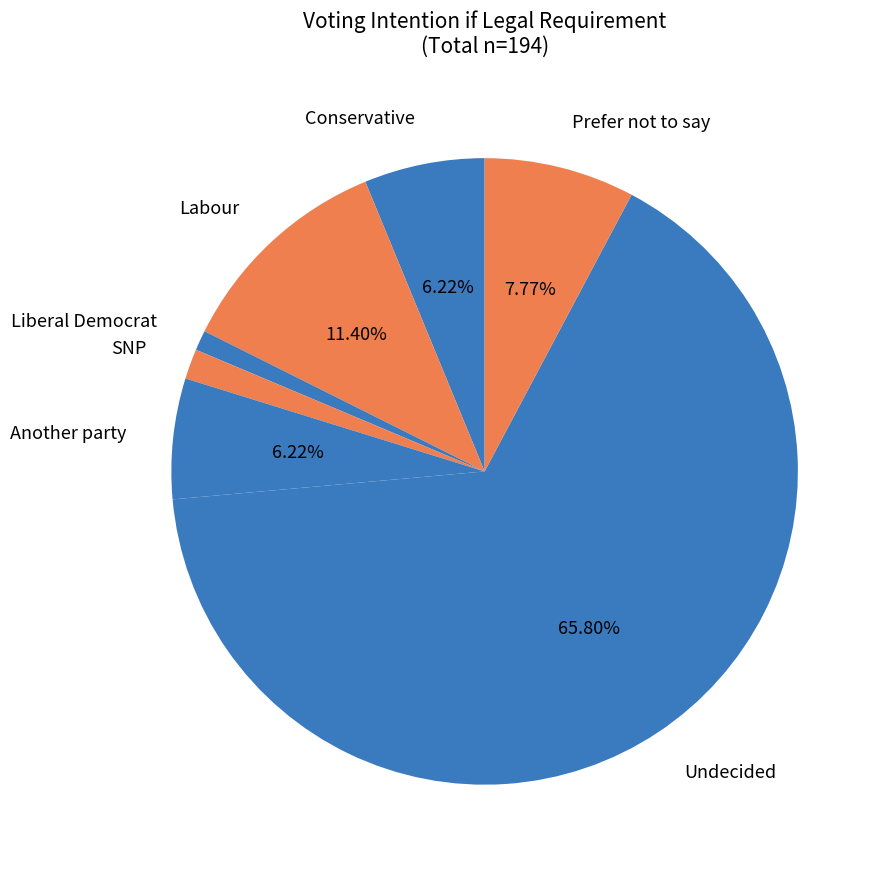

To the nearest percent, what is the average slice percentage?

14%